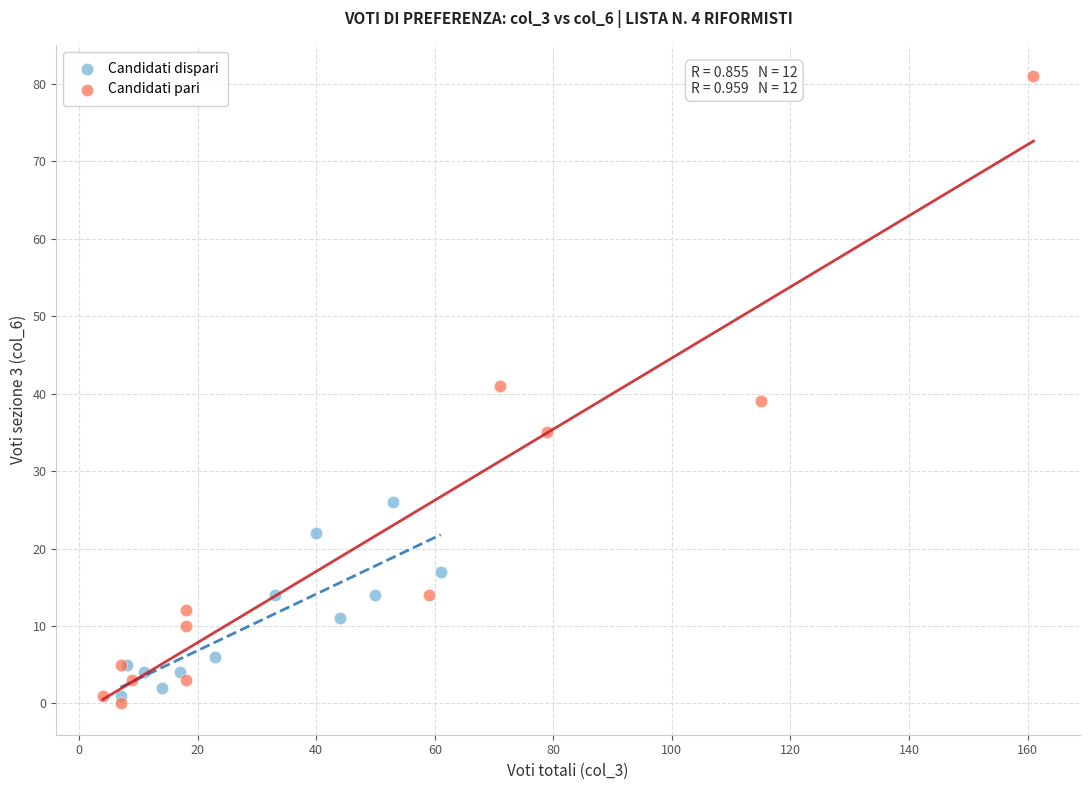

Which series has the largest Y range (max minus min)?

Candidati pari